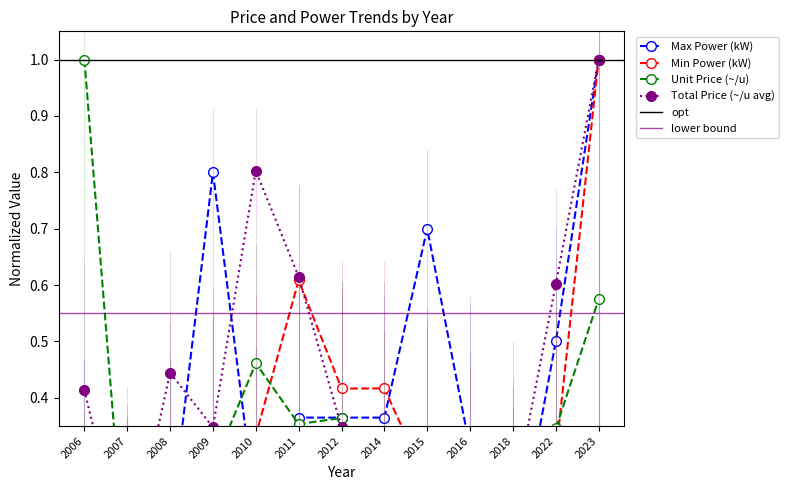

What is the total value across all series at 2009?

1.7